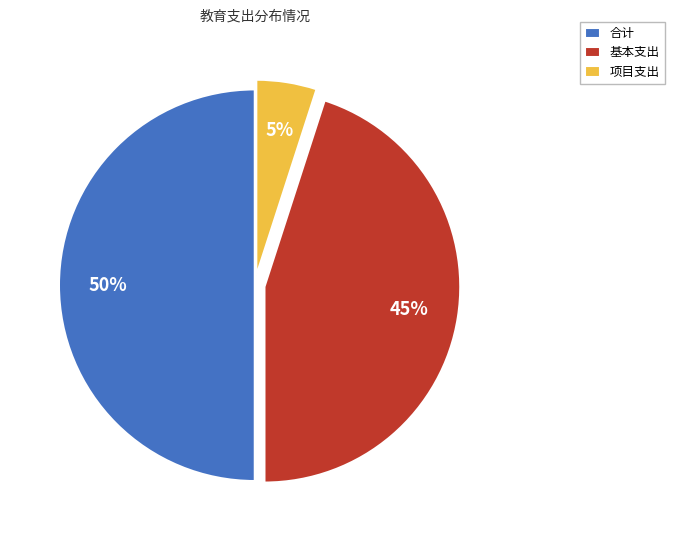

Which slice is the largest?

合计